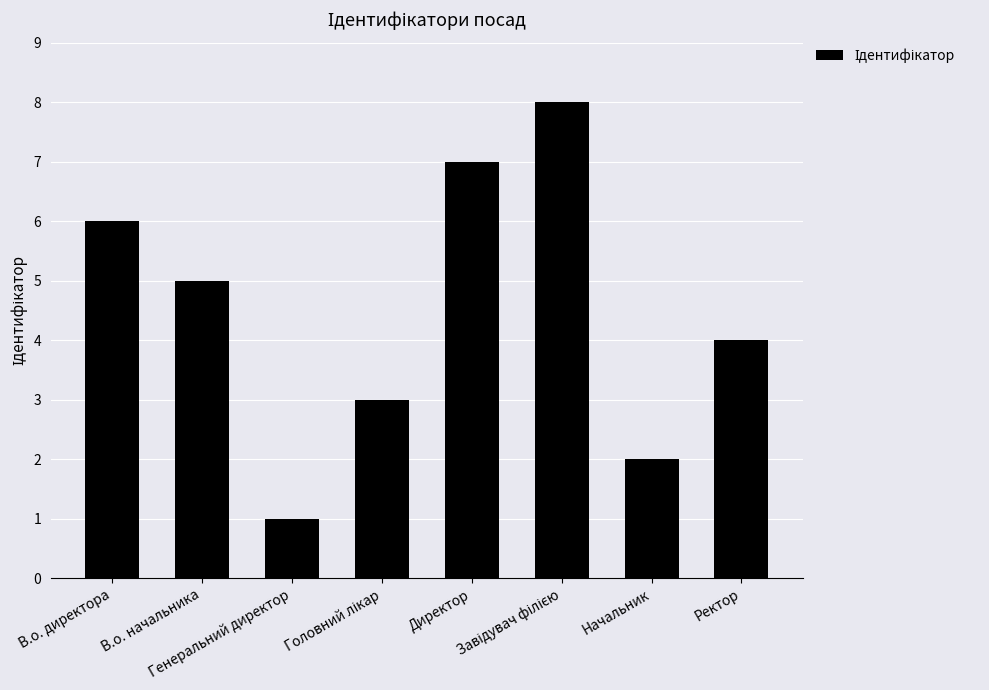

The value at Директор is 7. True or false?

True